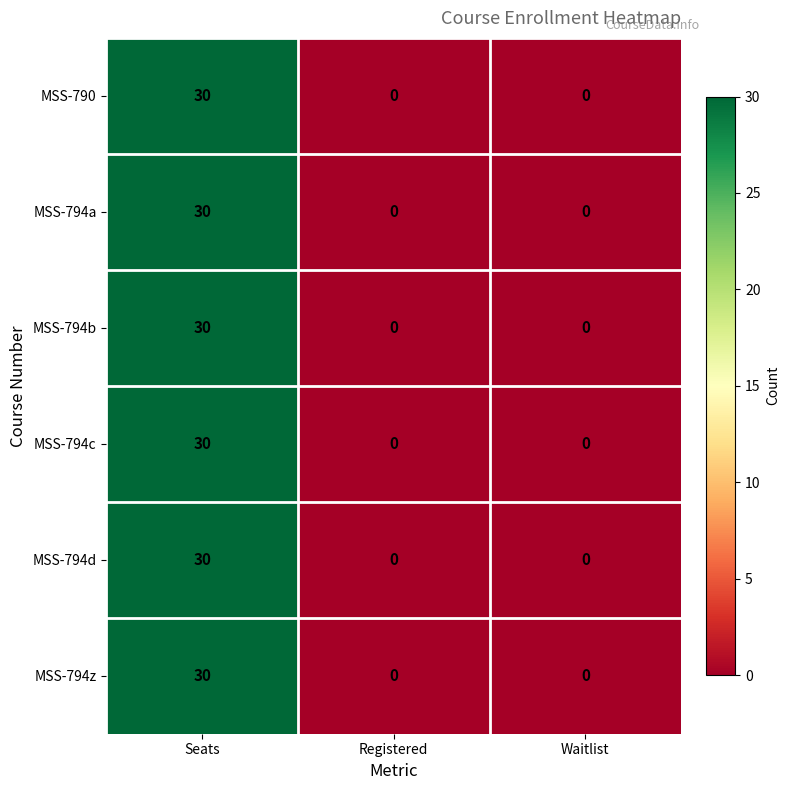

Reading left to right, what are all the values shown in this chart?

MSS-790: 30	0	0
MSS-794a: 30	0	0
MSS-794b: 30	0	0
MSS-794c: 30	0	0
MSS-794d: 30	0	0
MSS-794z: 30	0	0